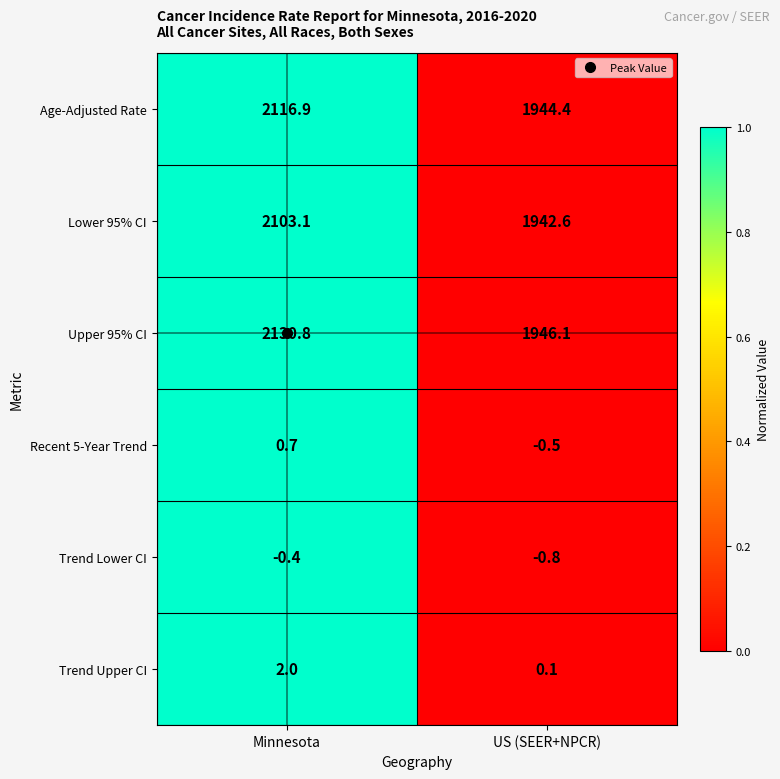

Which label corresponds to the smallest value in the chart?

US (SEER+NPCR)